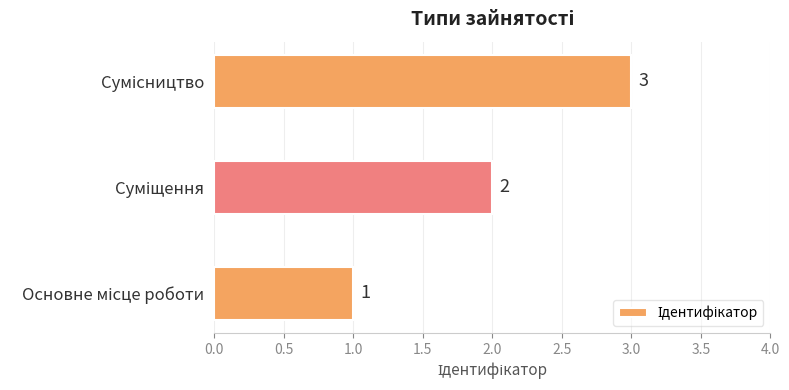

What is the sum of all values?

6